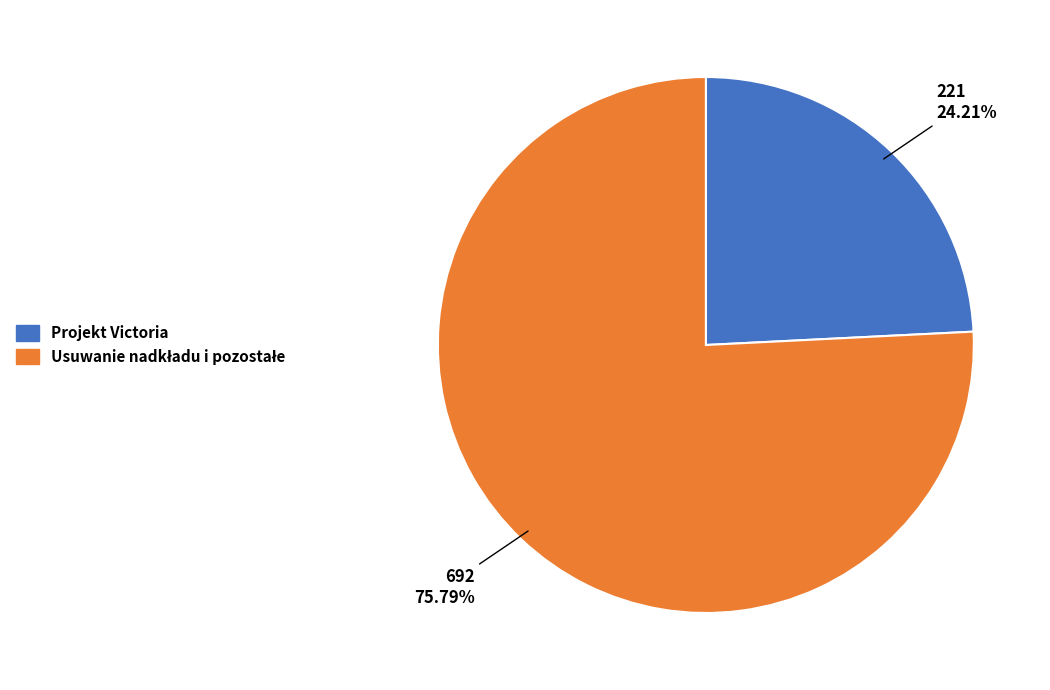

Which slice is the smallest?

Projekt Victoria